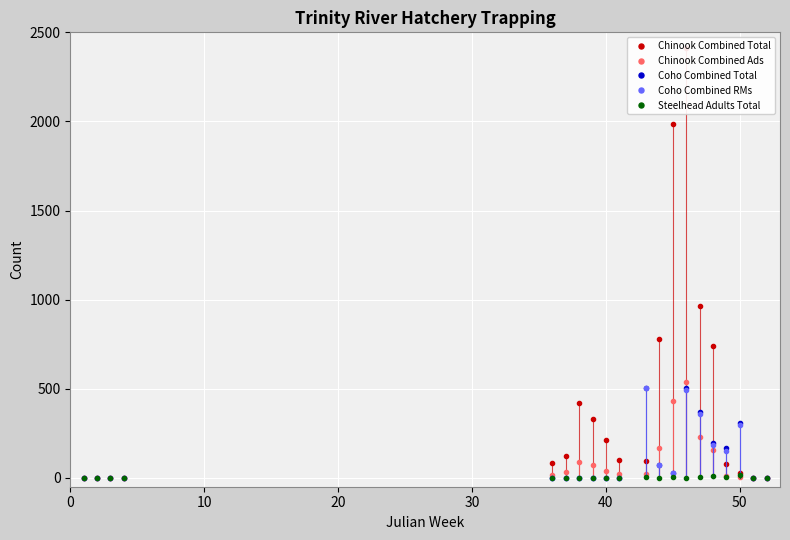

The value of Coho Combined Total at 40 is 337. True or false?

False